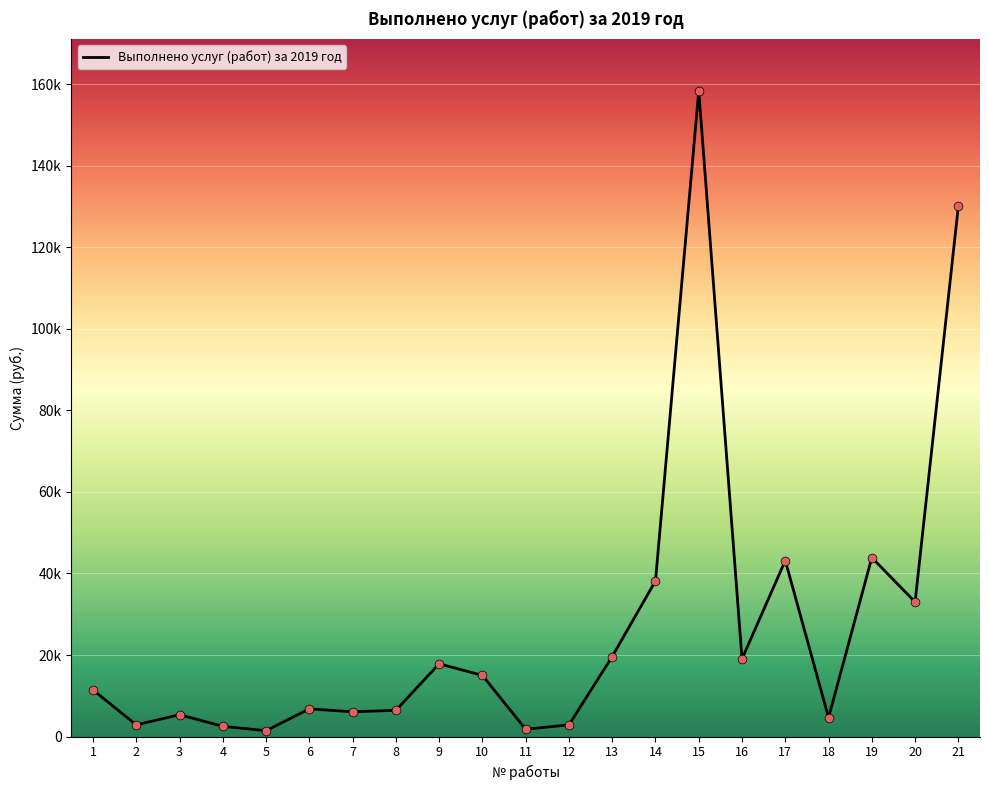

Is this an area chart (filled region under the line)?

No